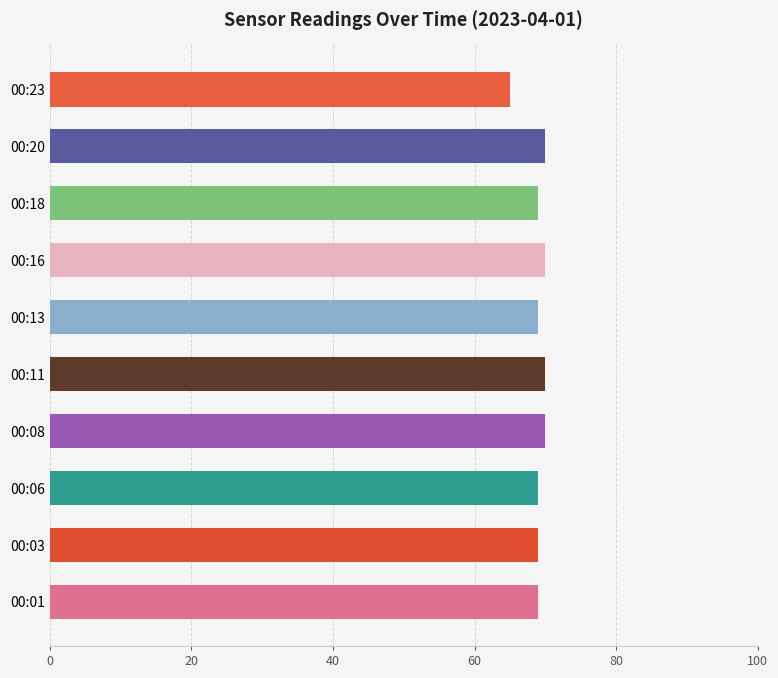

What is the average value?

69